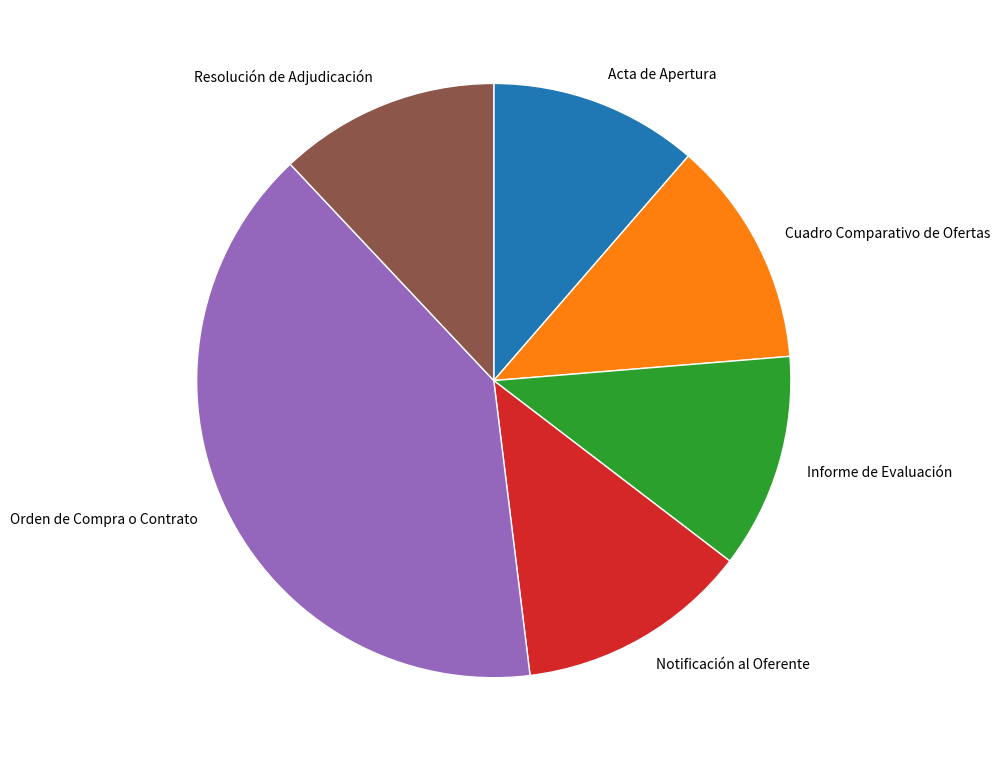

Which category has the biggest portion of the pie?

Orden de Compra o Contrato